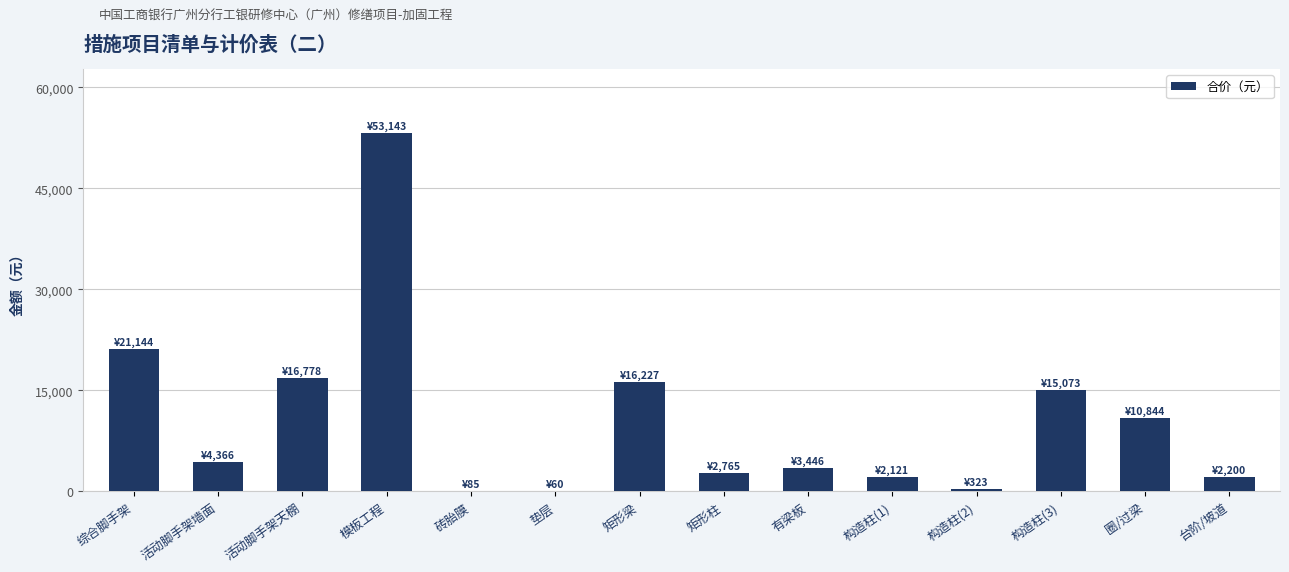

What is the change in value from 垫层 to 构造柱(2)?

+262.7